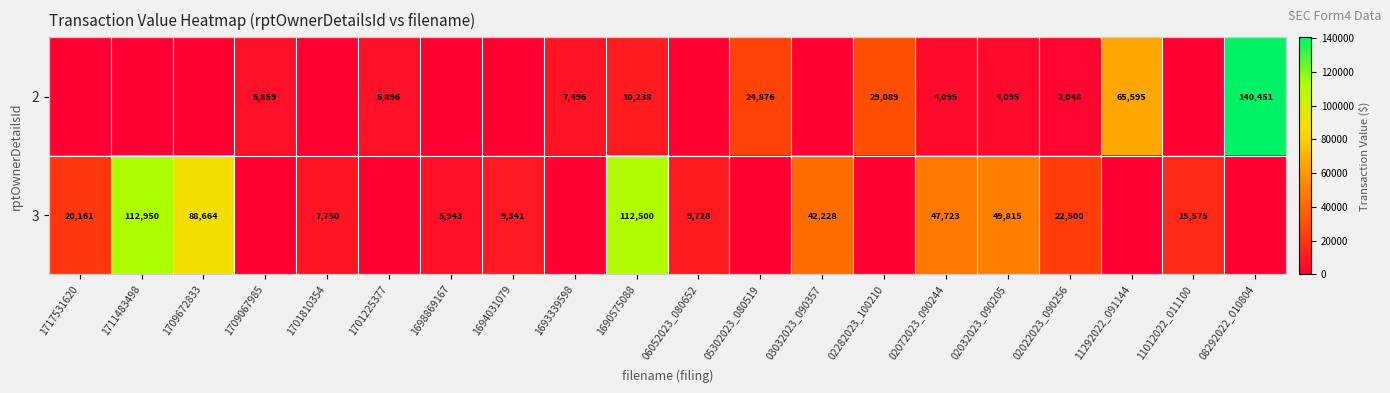

The value of 3 at 02022023_090256 is 9331. True or false?

False